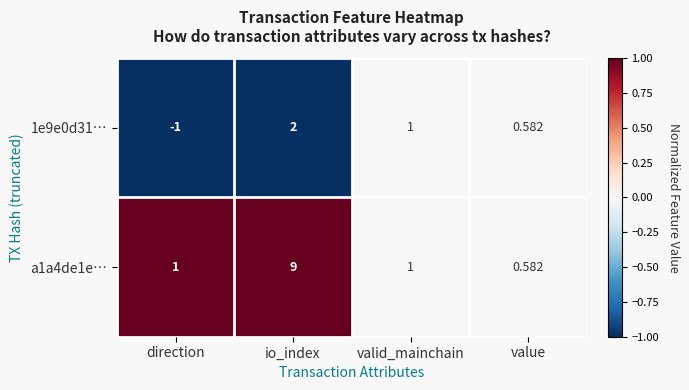

How many categories are shown in the chart?

4